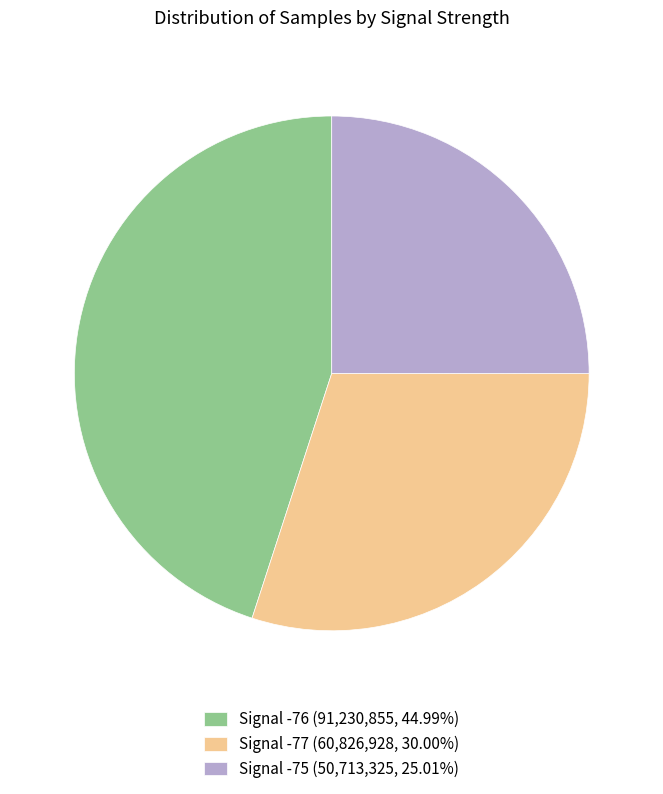

Is the sum of Signal -77 (60,826,928, 30.00%) and Signal -75 (50,713,325, 25.01%) greater than half?

Yes